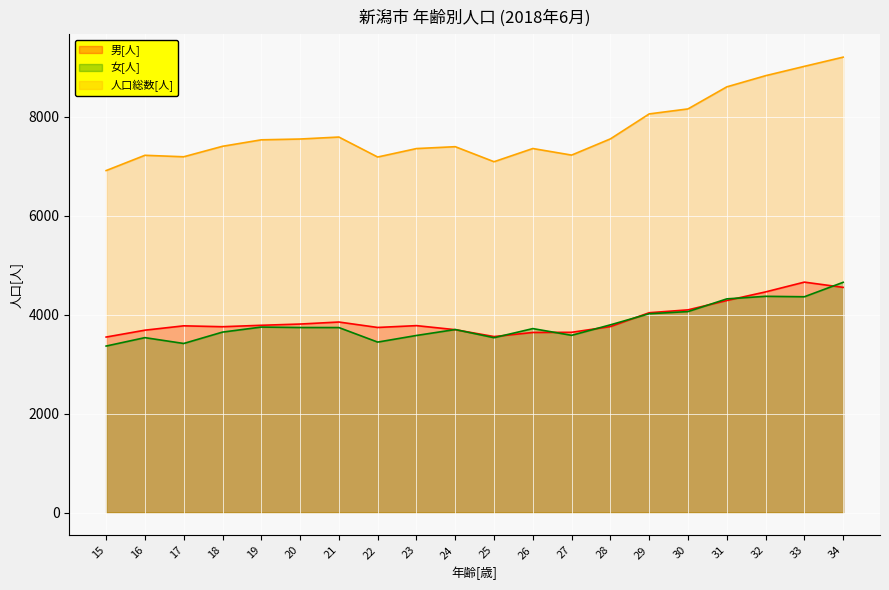

True or false: 男[人] and 女[人] intersect in this chart.

True